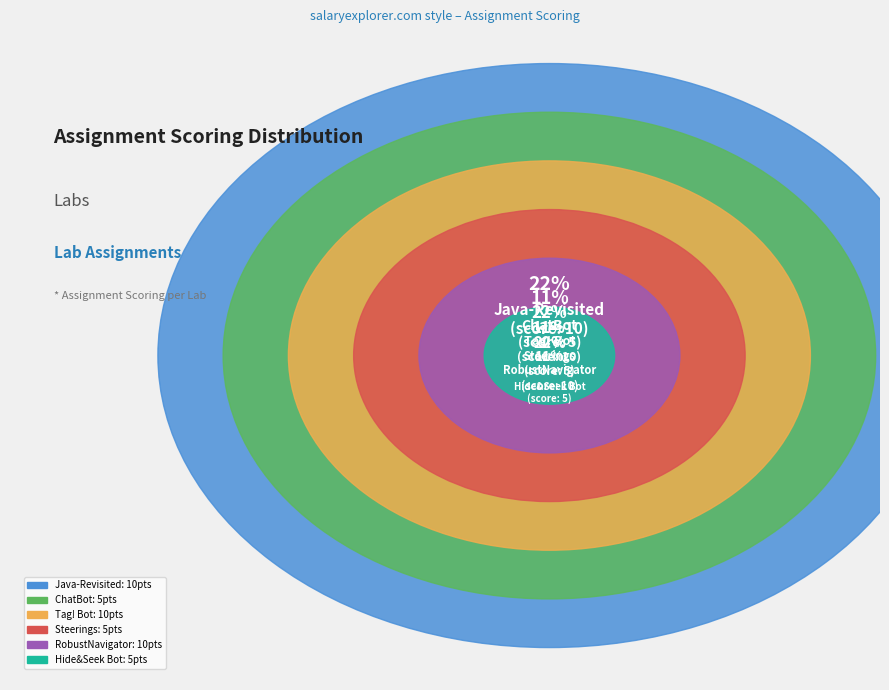

To the nearest percent, what is the combined percentage of RobustNavigator and Tag! Bot?

44%